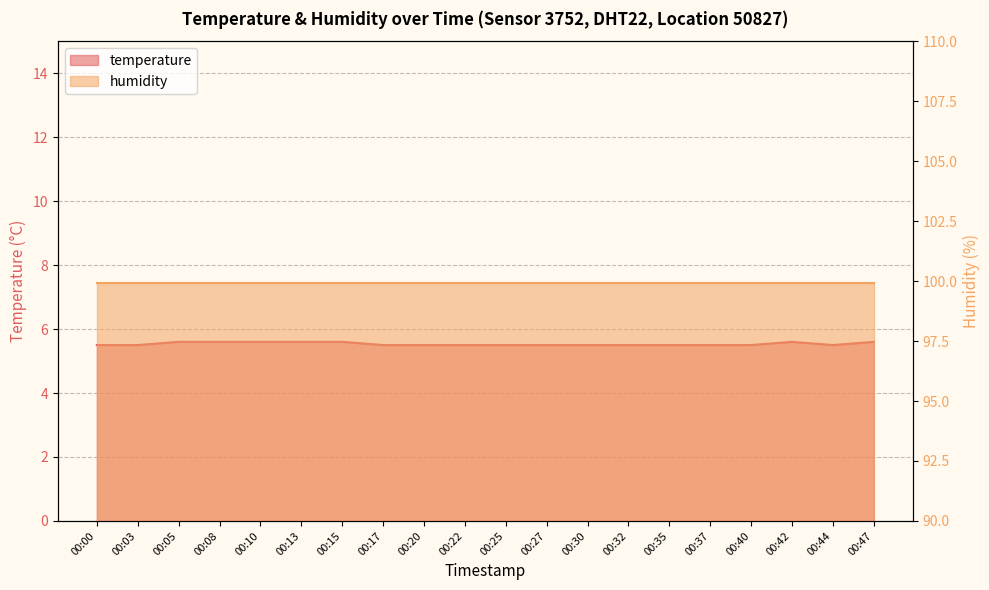

How many points are lower than both their immediate neighbors (excluding endpoints)?

1